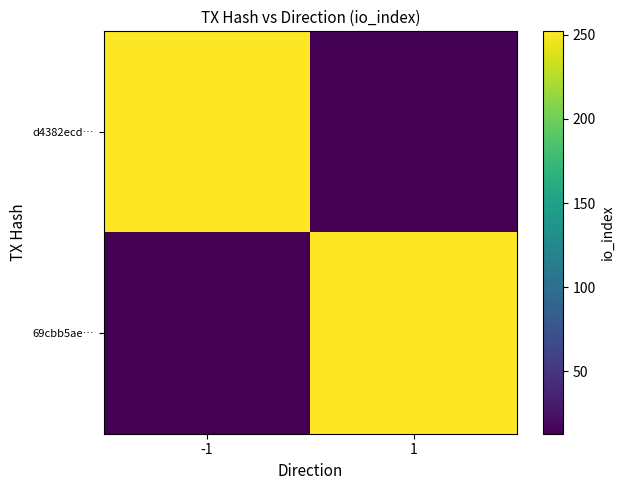

What is the minimum value shown in the chart?

13